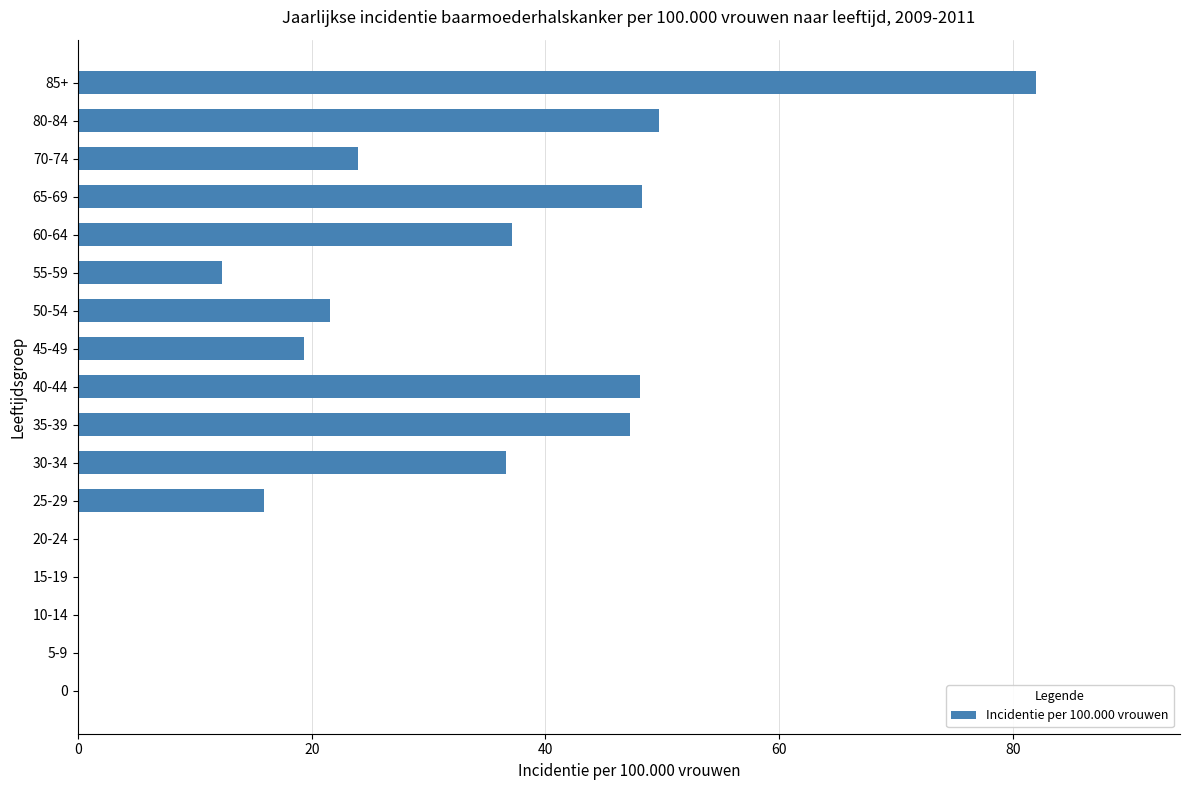

What is the average value?

26.0